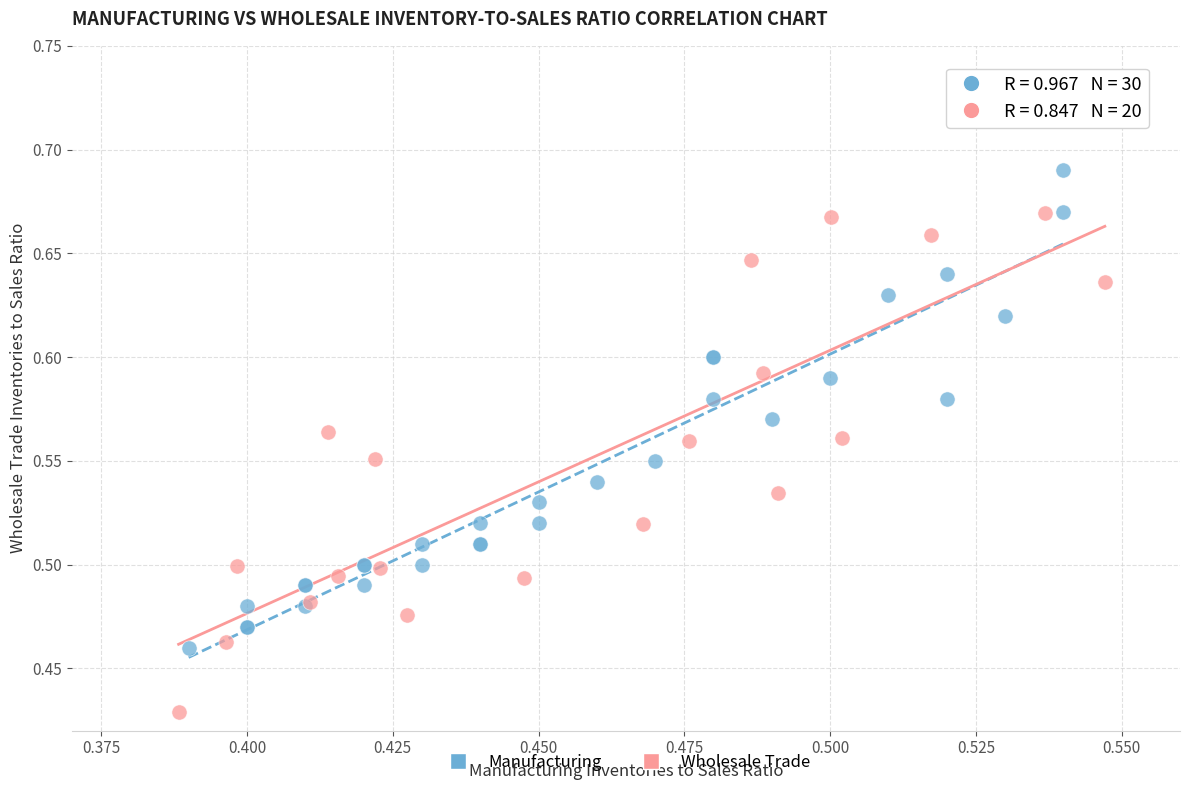

Which series reaches the minimum Y coordinate?

Wholesale Trade